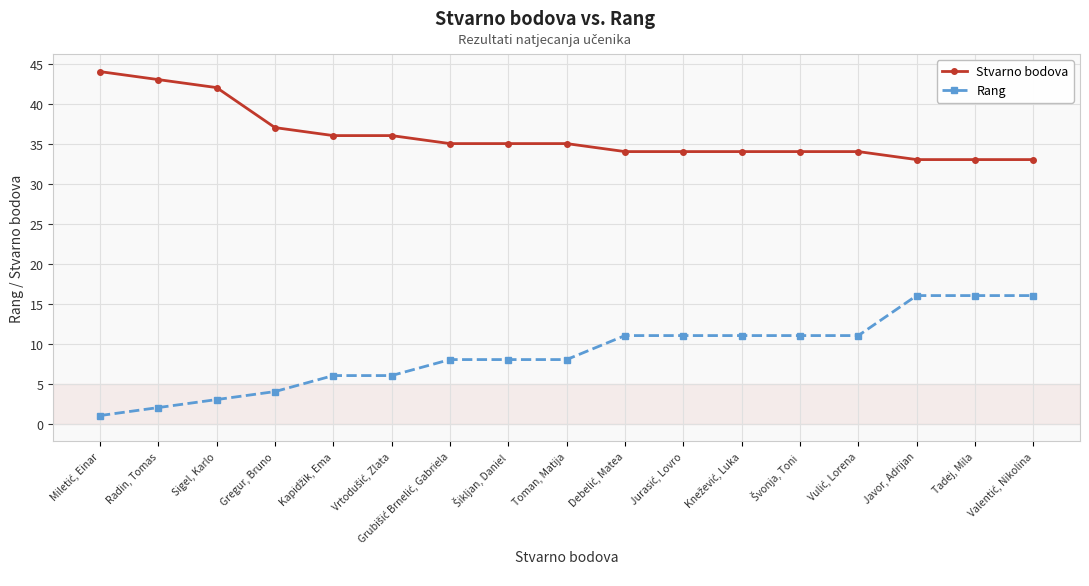

True or false: Rang and Stvarno bodova cross at least once.

False